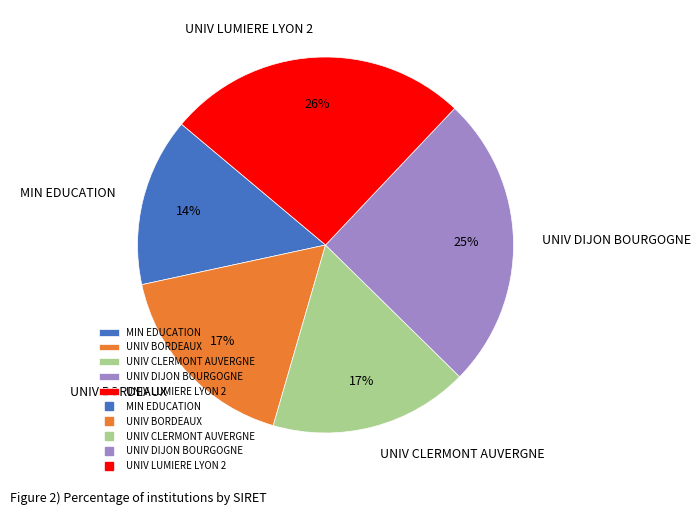

The UNIV BORDEAUX slice represents 27% of the pie. True or false?

False